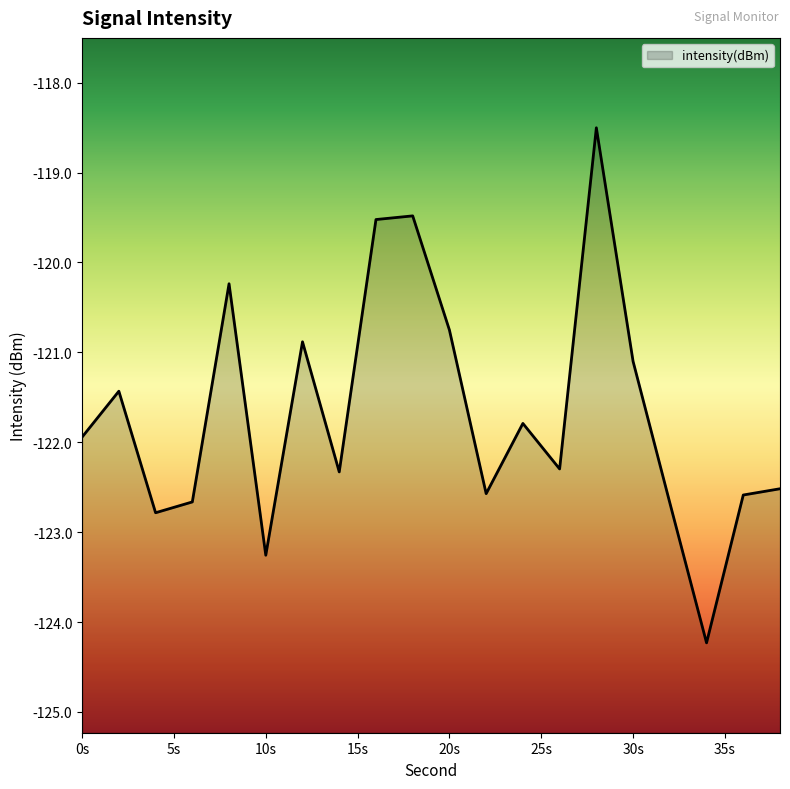

Rank the categories by value from lowest to highest.

34, 10, 4, 32, 6, 36, 22, 38, 14, 26, 0, 24, 2, 30, 12, 20, 8, 16, 18, 28